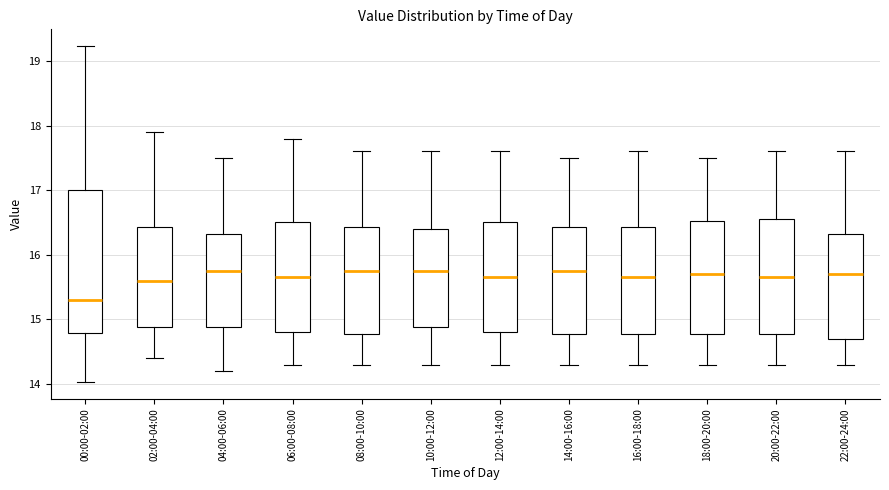

Reading left to right, transcribe this box plot: for each box, give where its median line is, the range the box spans, and where its two whiskers end, as read against the y-axis. The values are not printed on the chart, so give them approximately, as read against the axis.

00:00-02:00: median 15.3, box 14.8 to 17.0, whiskers 14.0 to 19.2
02:00-04:00: median 15.6, box 14.9 to 16.4, whiskers 14.4 to 17.9
04:00-06:00: median 15.8, box 14.9 to 16.3, whiskers 14.2 to 17.5
06:00-08:00: median 15.7, box 14.8 to 16.5, whiskers 14.3 to 17.8
08:00-10:00: median 15.8, box 14.8 to 16.4, whiskers 14.3 to 17.6
10:00-12:00: median 15.8, box 14.9 to 16.4, whiskers 14.3 to 17.6
12:00-14:00: median 15.7, box 14.8 to 16.5, whiskers 14.3 to 17.6
14:00-16:00: median 15.8, box 14.8 to 16.4, whiskers 14.3 to 17.5
16:00-18:00: median 15.7, box 14.8 to 16.4, whiskers 14.3 to 17.6
18:00-20:00: median 15.7, box 14.8 to 16.5, whiskers 14.3 to 17.5
20:00-22:00: median 15.7, box 14.8 to 16.6, whiskers 14.3 to 17.6
22:00-24:00: median 15.7, box 14.7 to 16.3, whiskers 14.3 to 17.6